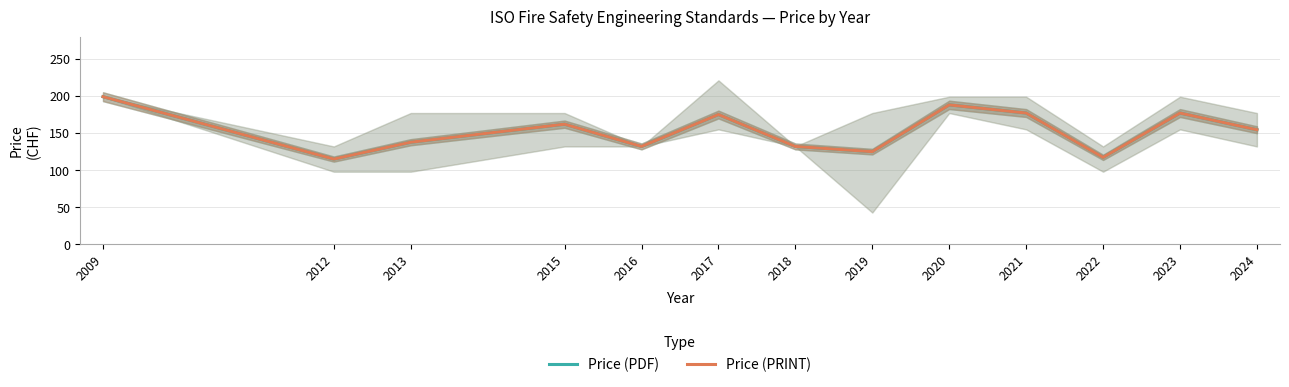

Does the chart have visible grid lines?

Yes